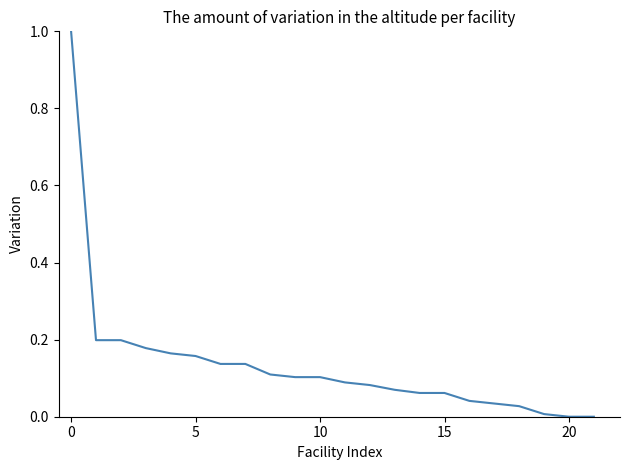

What is the maximum value shown in the chart?

1.0